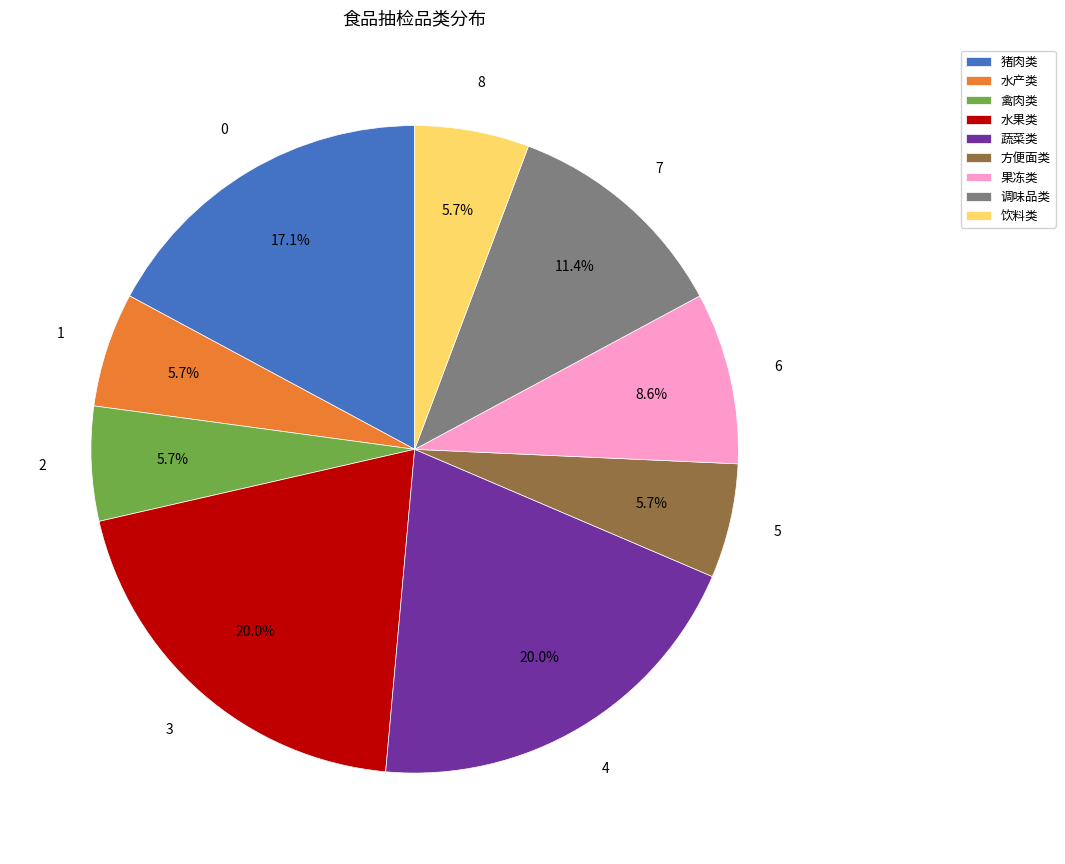

Between 猪肉类 and 蔬菜类, which is larger?

蔬菜类